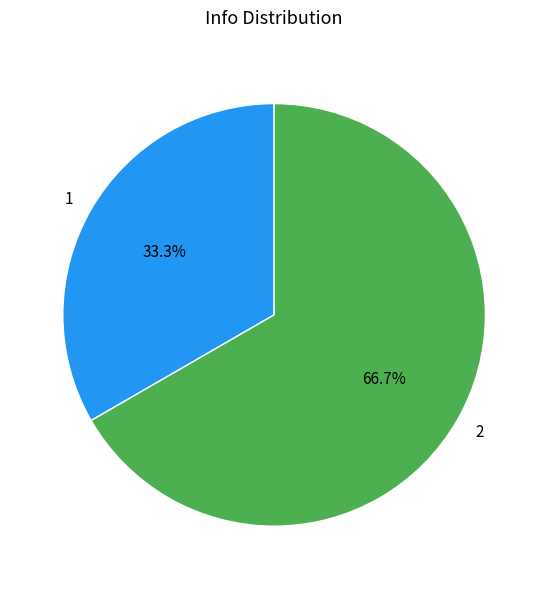

What percentage is the 1 slice, to the nearest percent?

33%